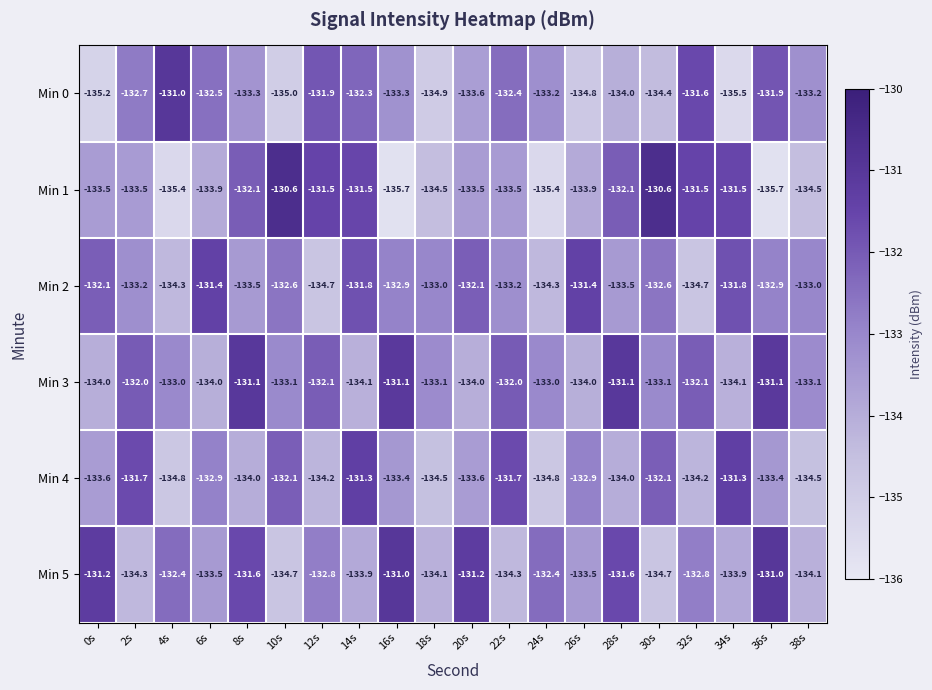

Which series changed the most between 10s and 20s?

Min 5